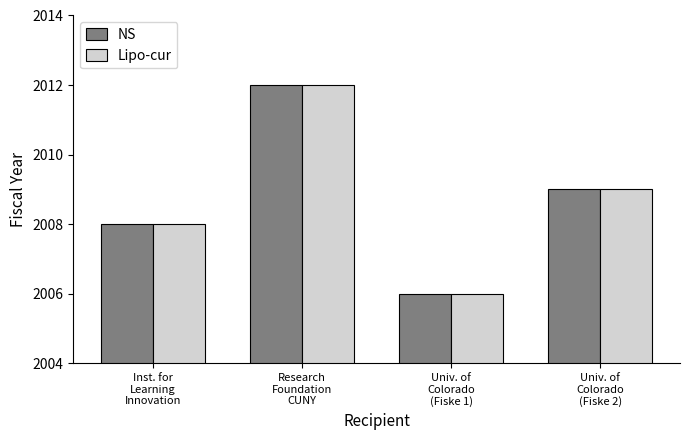

What is the sum of all NS values?

8035